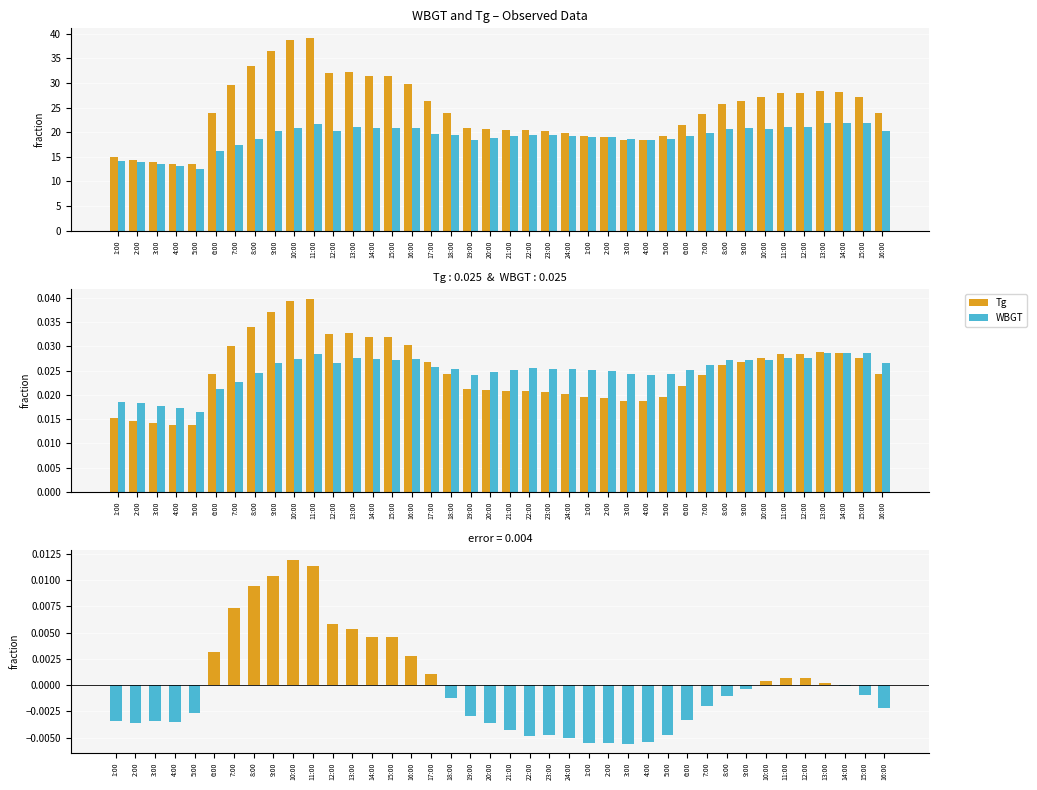

Which label corresponds to the smallest value in the chart?

3:00